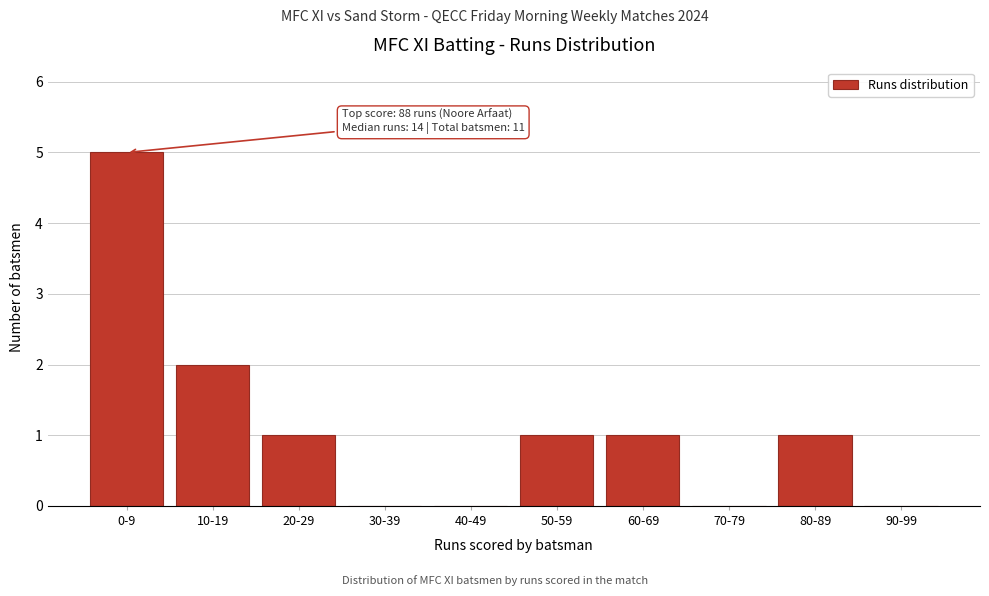

Reading right to left, transcribe all the data shown in this chart.

90-99=0	80-89=1	70-79=0	60-69=1	50-59=1	40-49=0	30-39=0	20-29=1	10-19=2	0-9=5